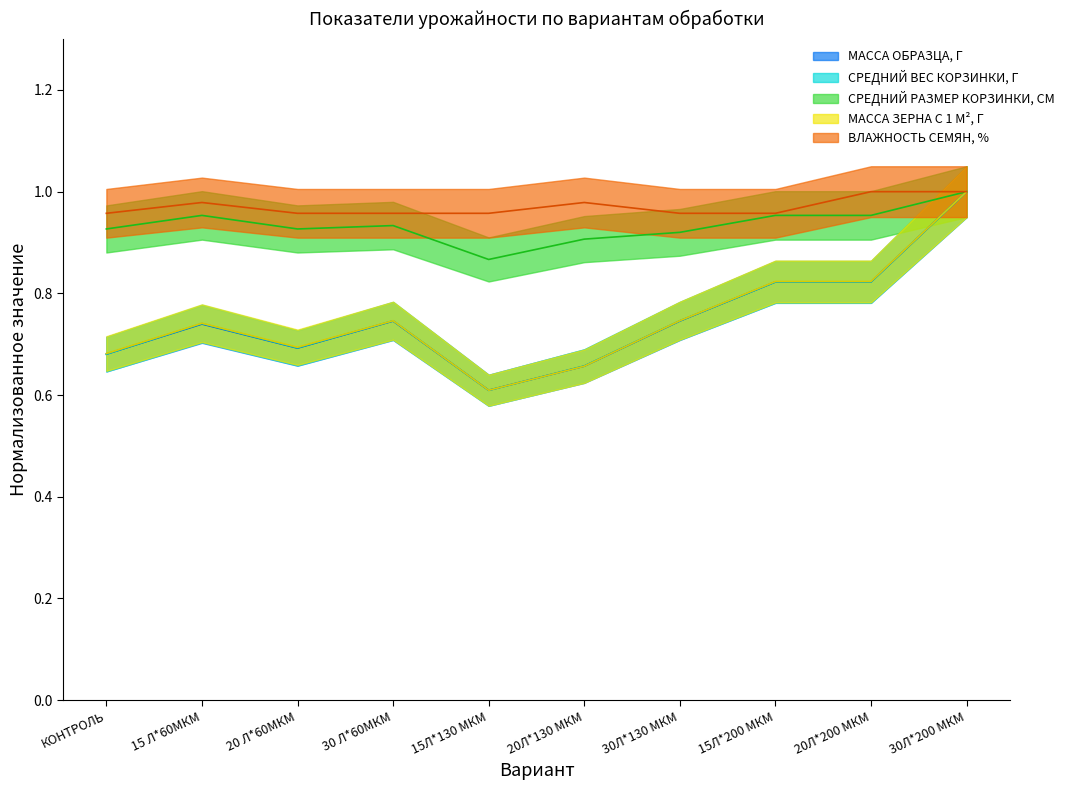

What is the value of the СРЕДНИЙ ВЕС КОРЗИНКИ, Г point at the 7th from the left?

0.7